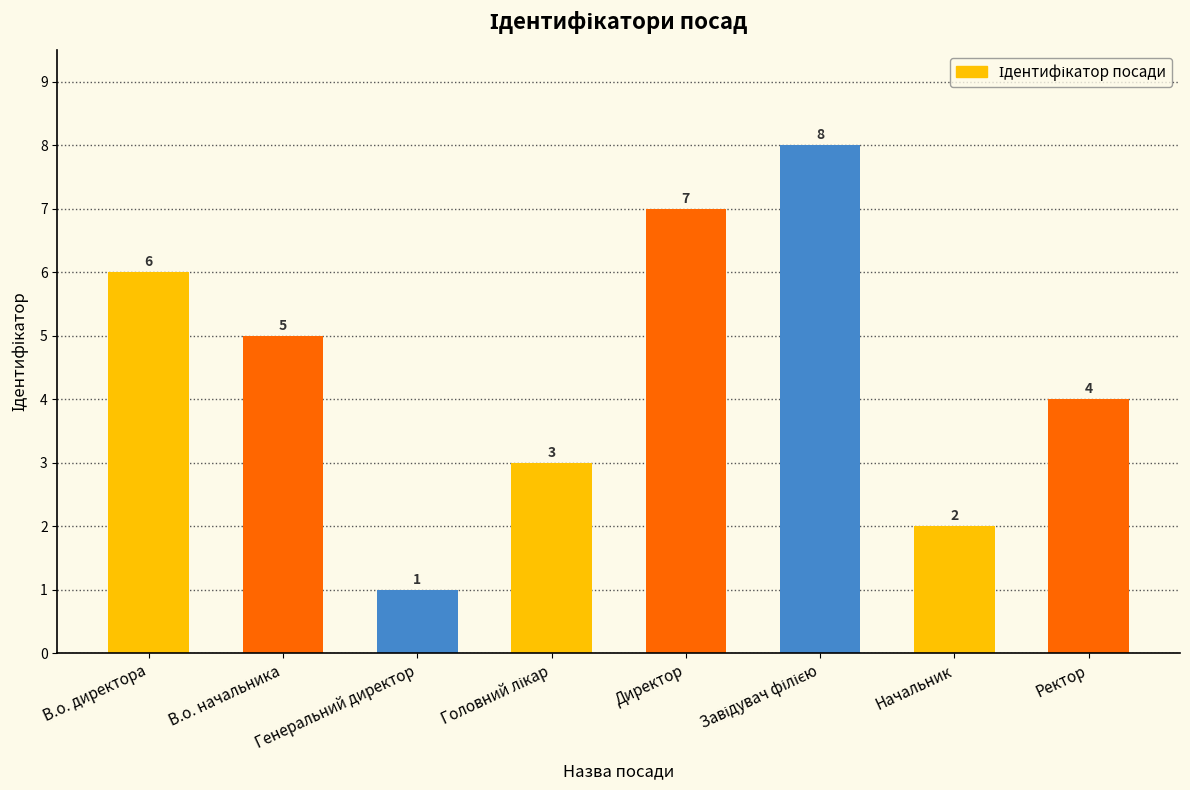

Where does the data first go above 5?

В.о. директора